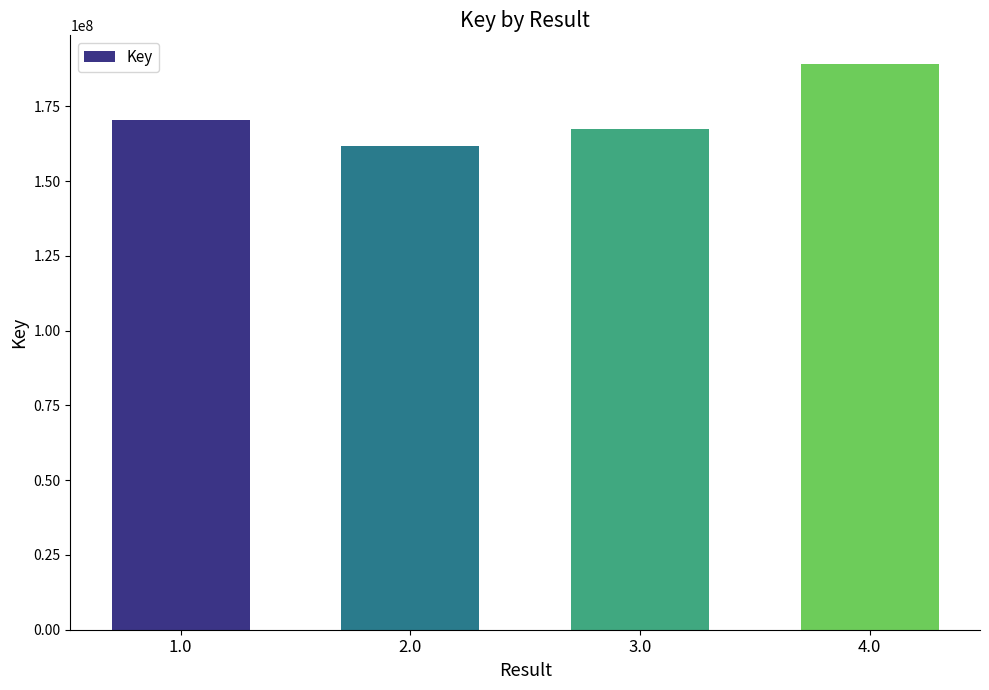

What is the difference between the maximum and minimum values?

27664464